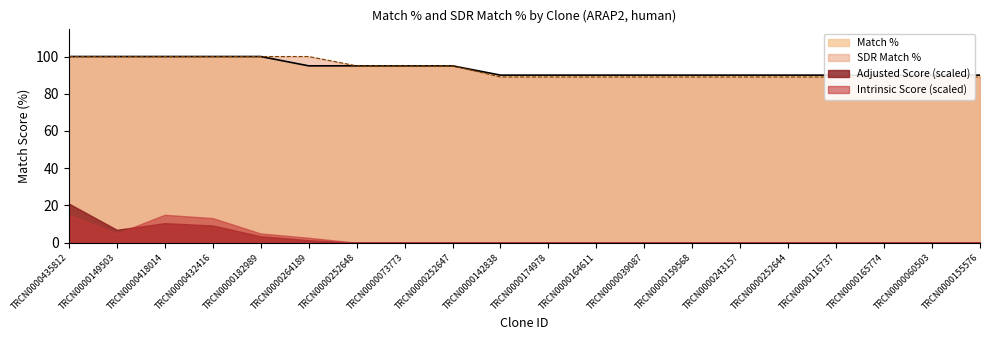

True or false: SDR Match % and Match % intersect in this chart.

False